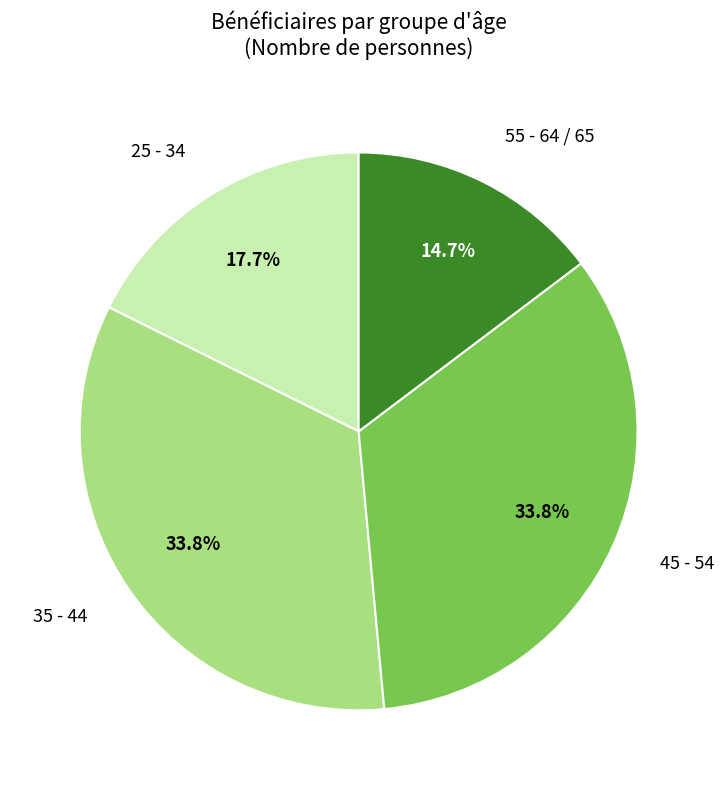

Does any single category account for the majority?

No